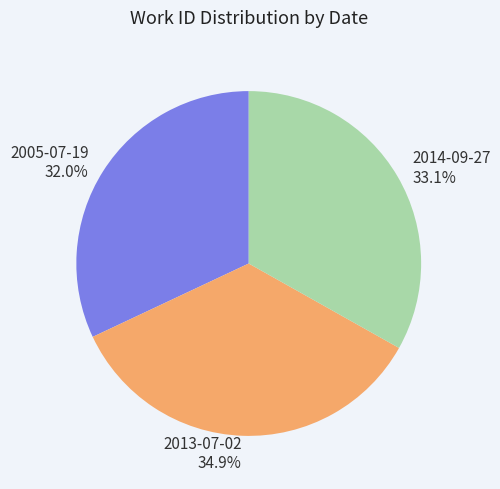

Between 2005-07-19 and 2013-07-02, which is larger?

2013-07-02